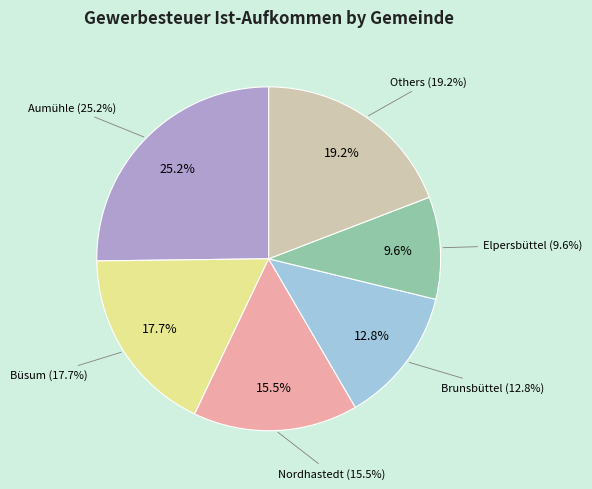

Is it true that Ramhusen is 1% of the pie?

False